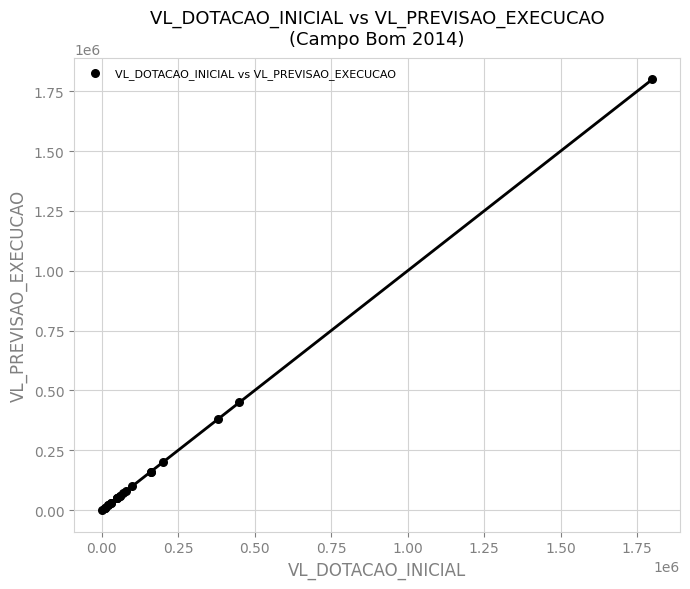

What Y value in the scatter plot is closest to 900000?

450000.0